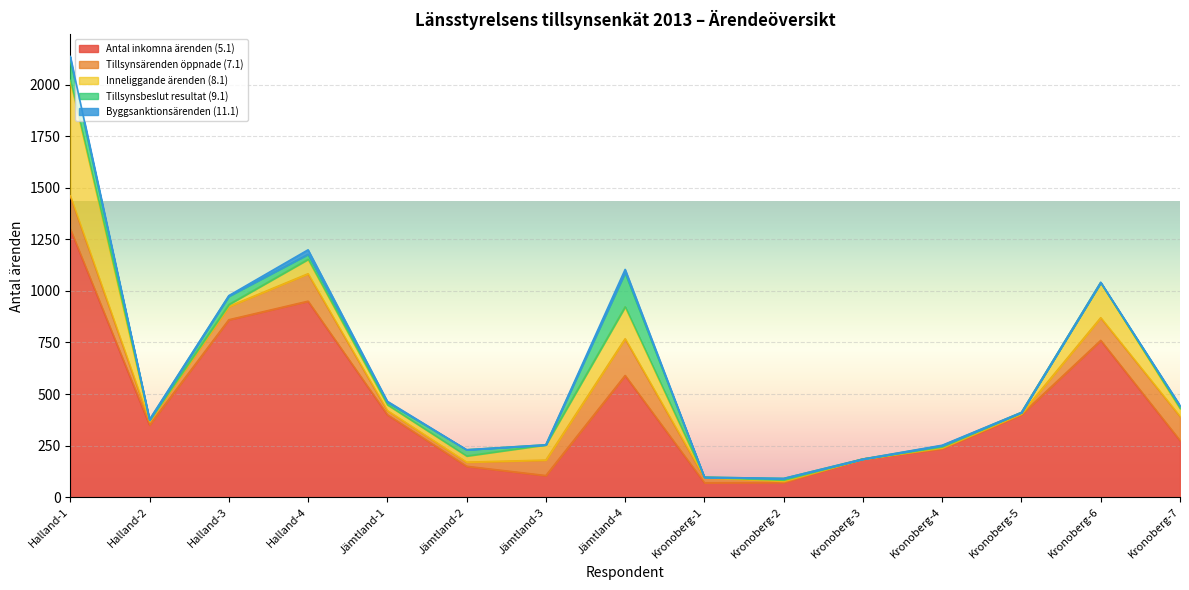

The Tillsynsärenden öppnade (7.1) series shows 34 at Kronoberg-1. True or false?

False